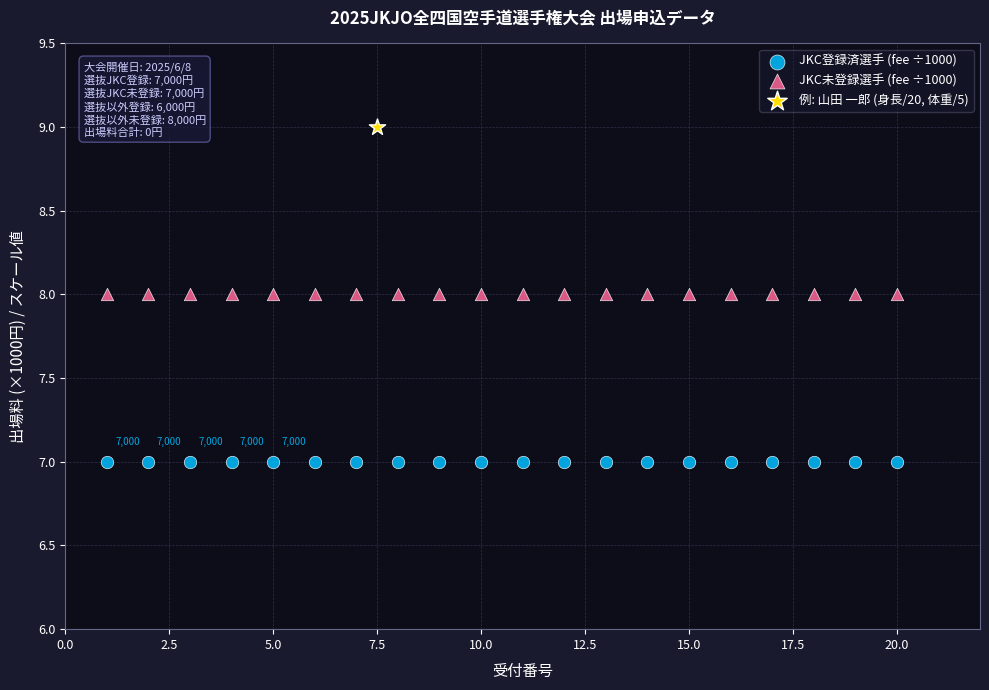

What are all the series names shown in the legend?

JKC登録済選手 (fee ÷1000), JKC未登録選手 (fee ÷1000), 例: 山田 一郎 (身長/20, 体重/5)